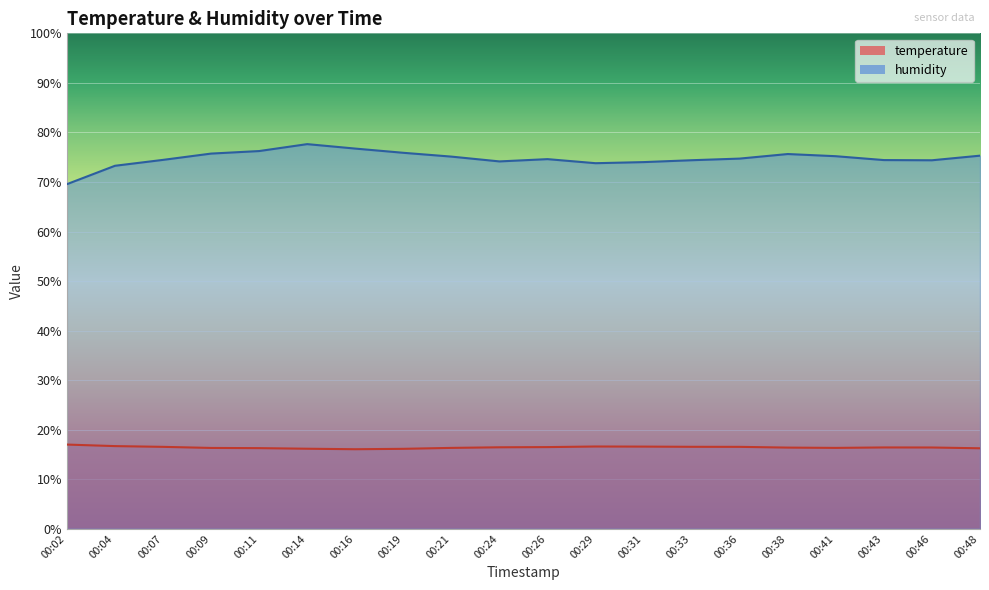

True or false: temperature and humidity intersect in this chart.

False